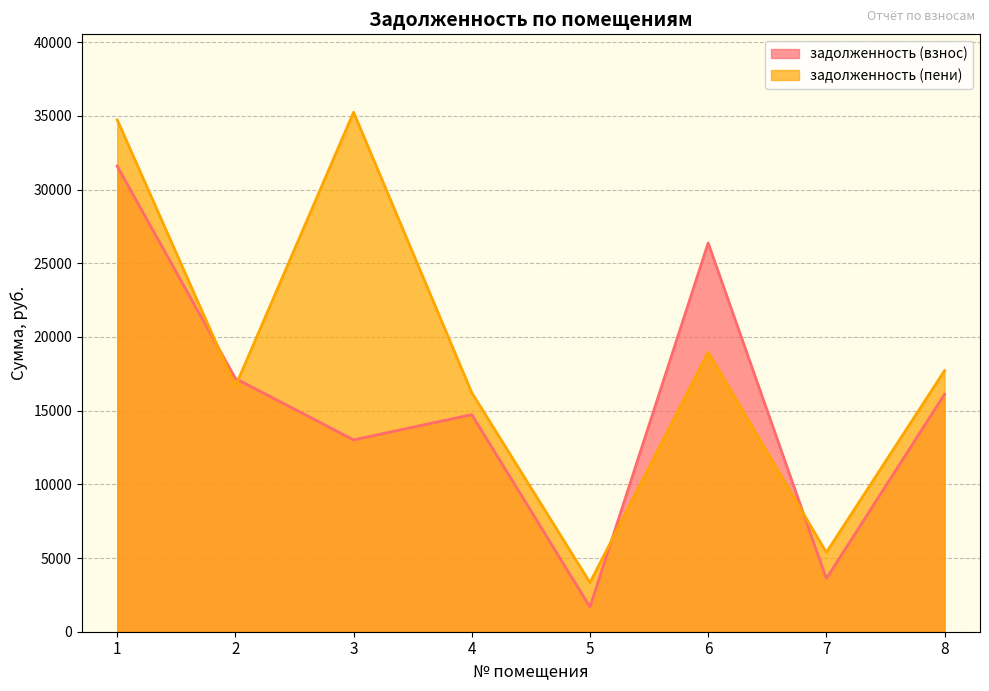

At which category does задолженность (пени) reach its first local valley?

2